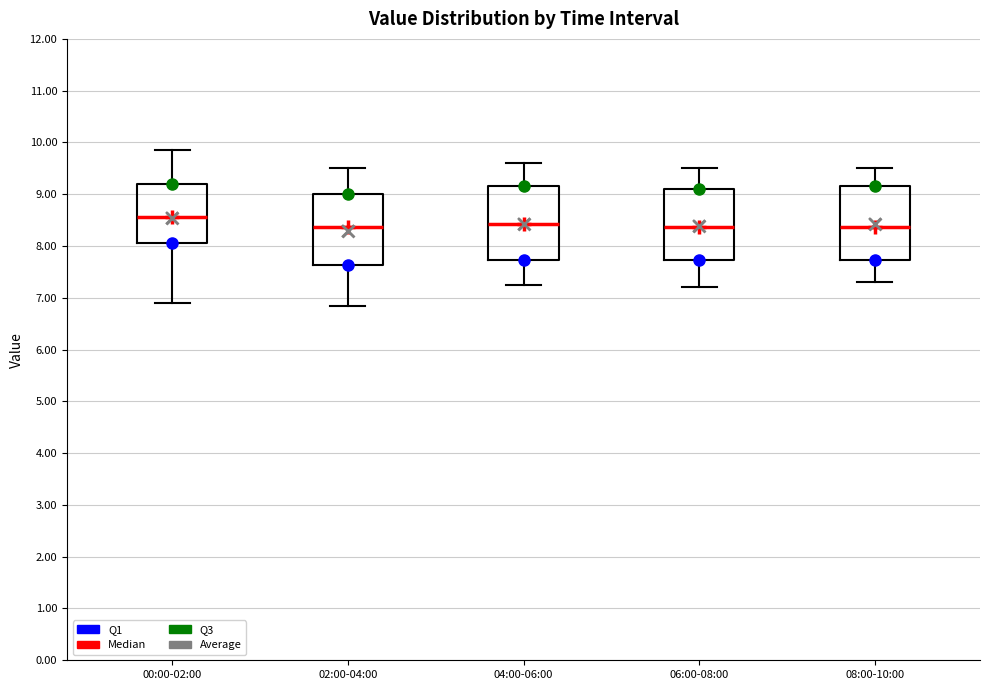

Which box has the highest median line?

00:00-02:00